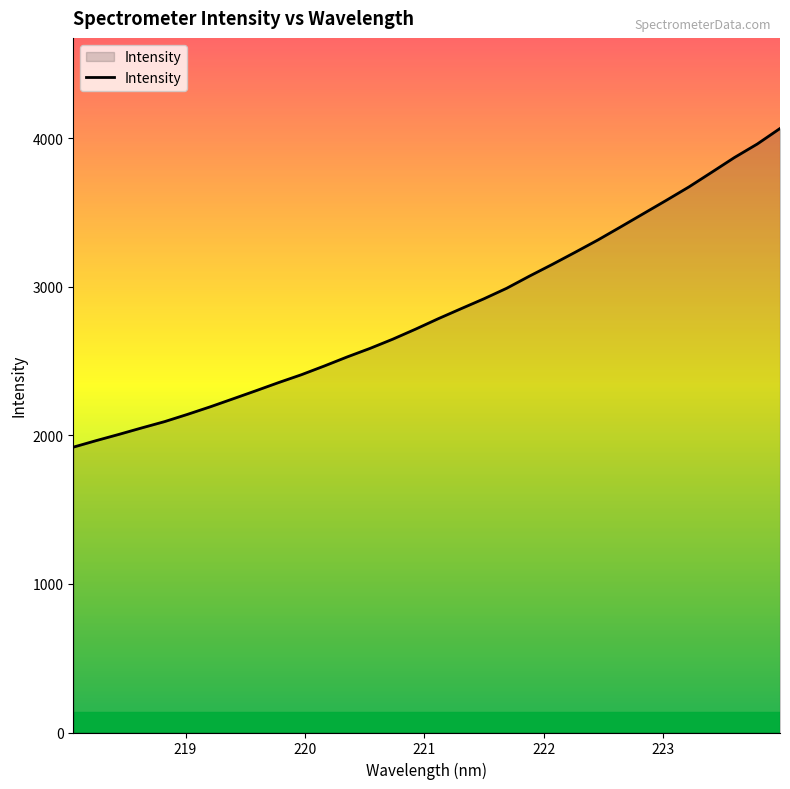

What is the difference between the maximum and minimum values?

2145.5